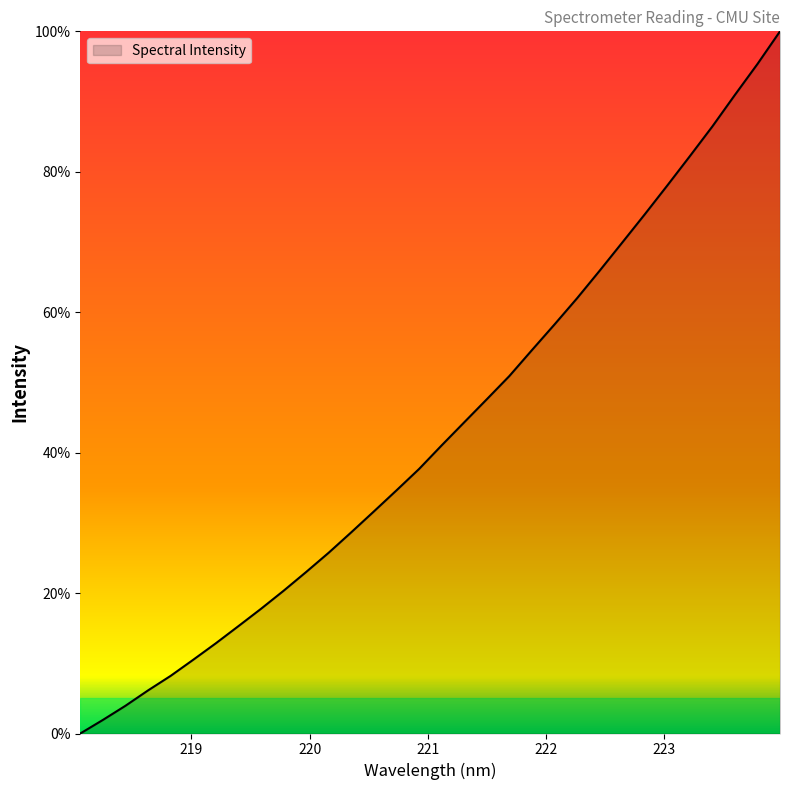

What is the difference between the maximum and minimum values?

100.0